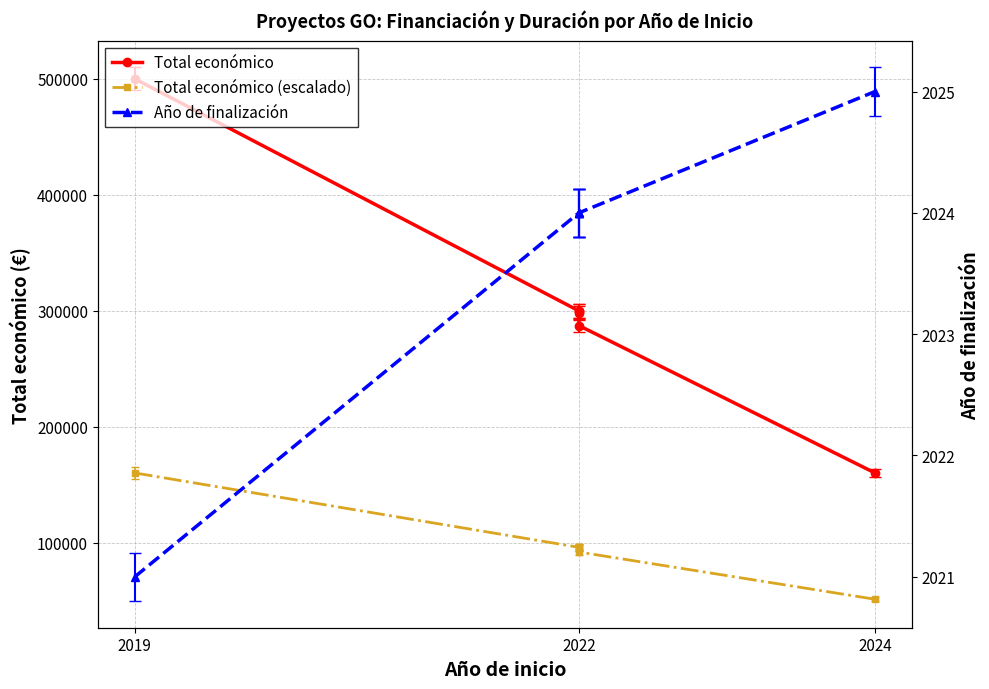

Which has a higher value, 2024 or 2019?

2019